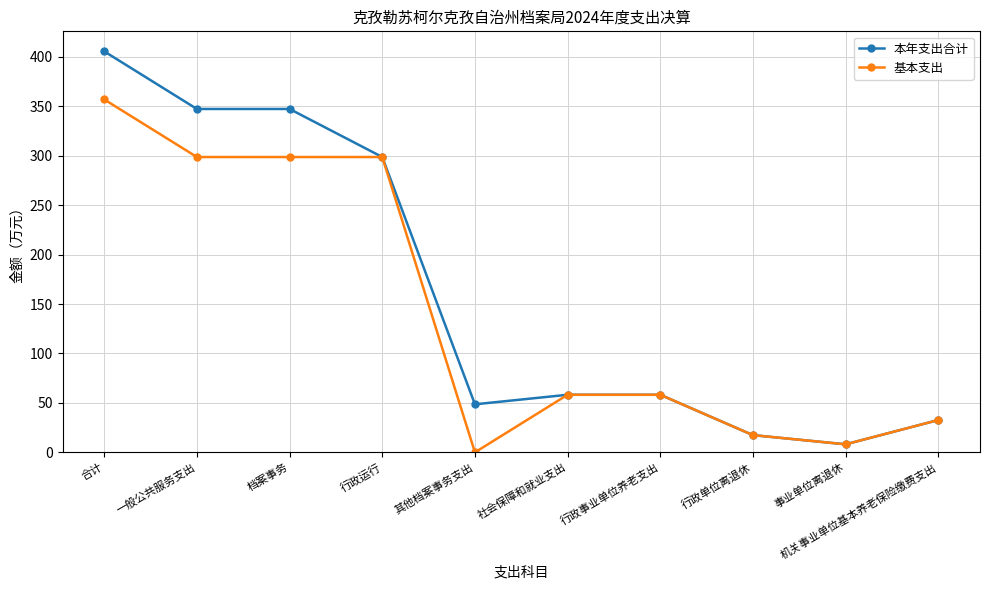

At which category is the sum across all series the highest?

合计